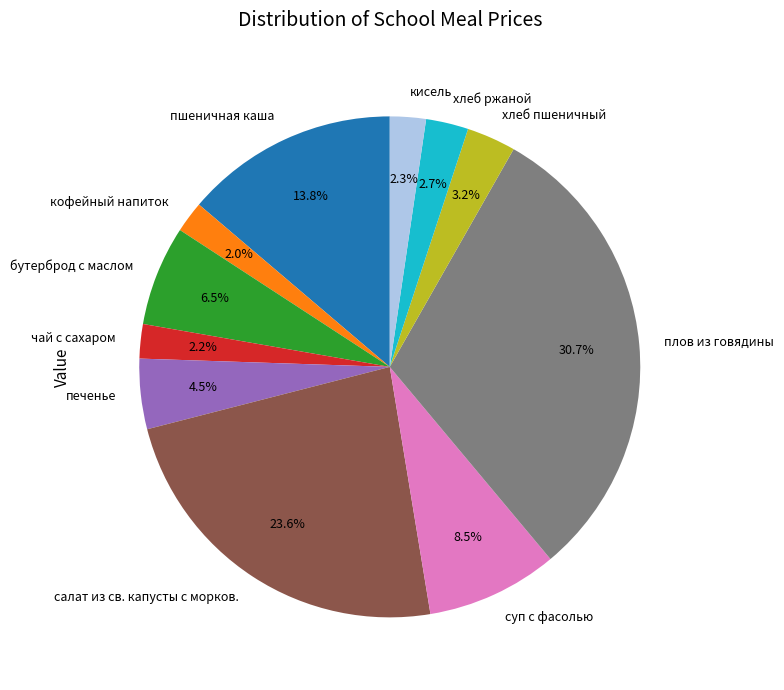

How much of the chart is everything except пшеничная каша?

86.2%